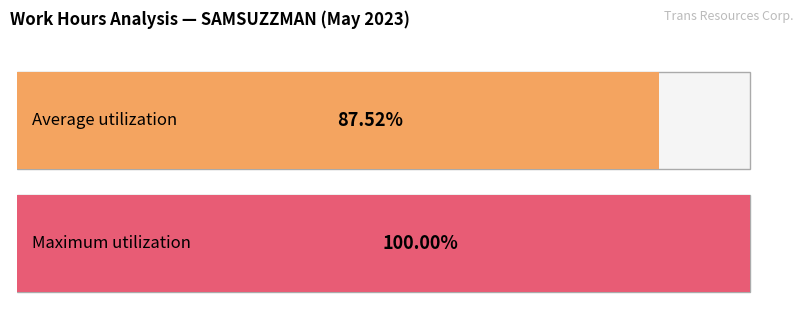

True or false: the data shows 8.5 at 16.

False